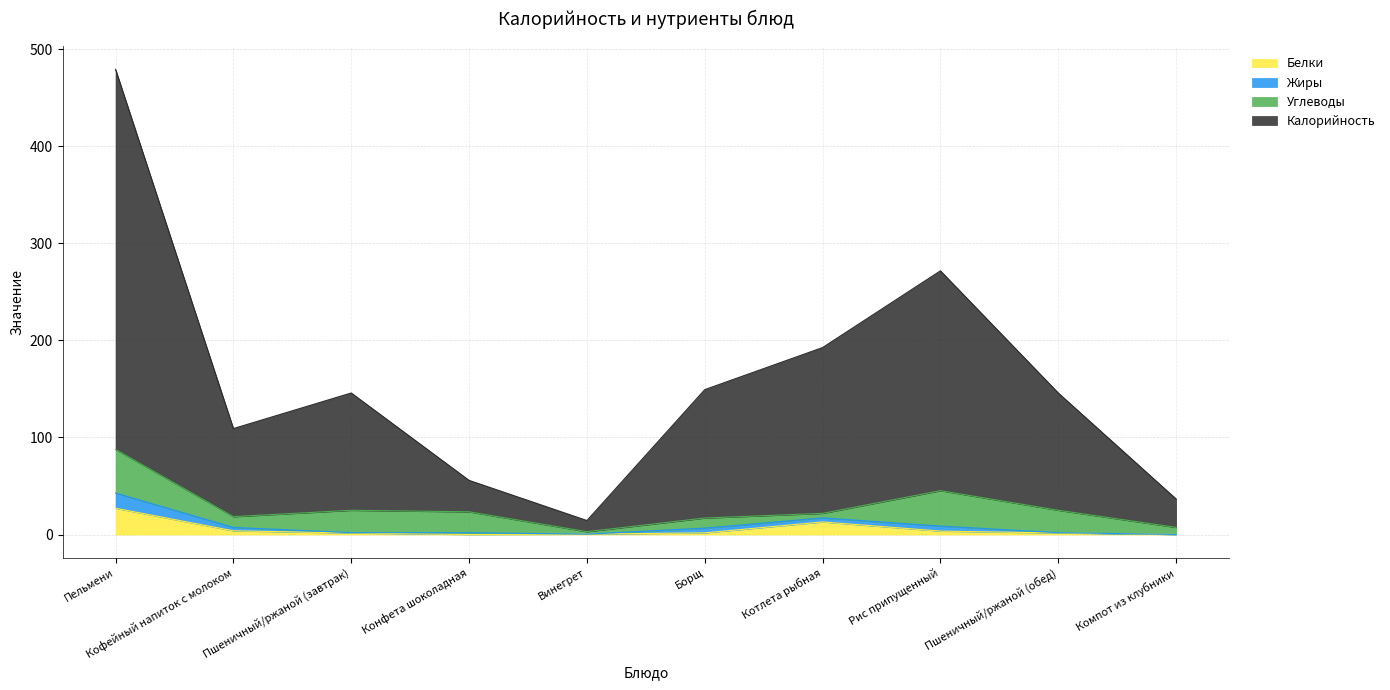

True or false: Калорийность and Белки cross at least once.

False